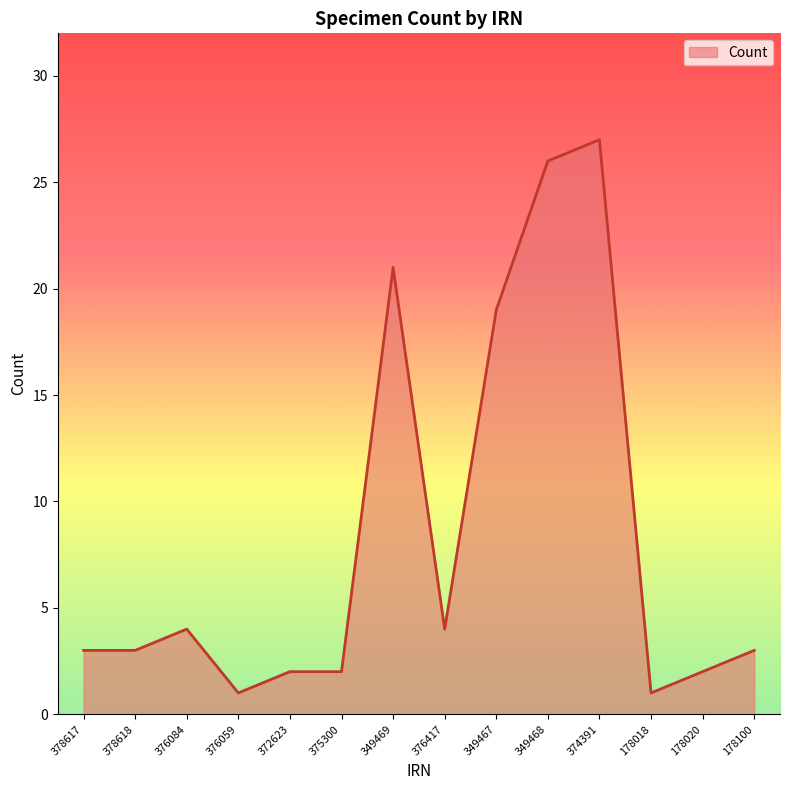

What is the average value?

8